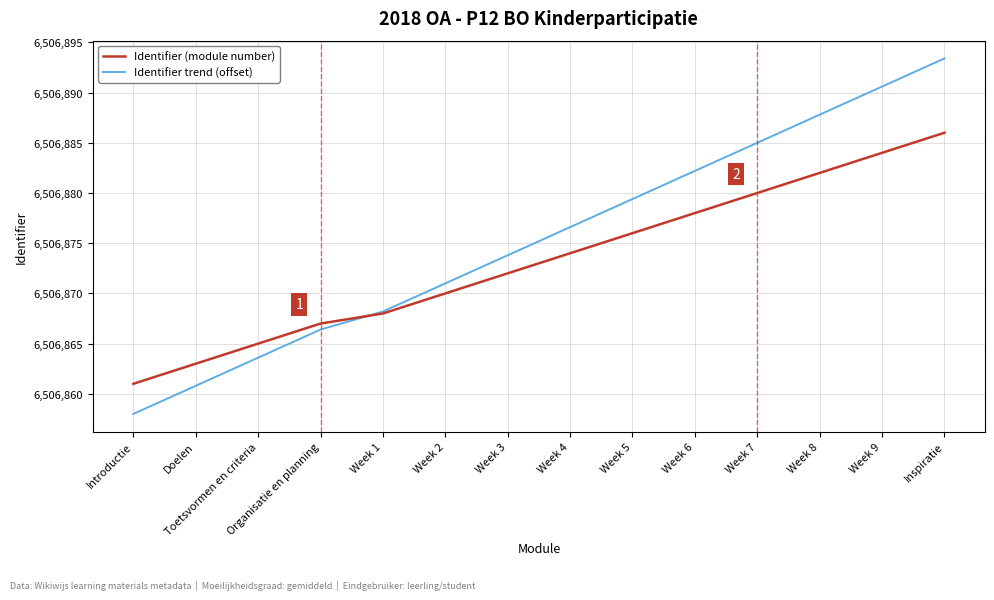

The value of Identifier (module number) at Week 2 is 6506870.0. True or false?

True